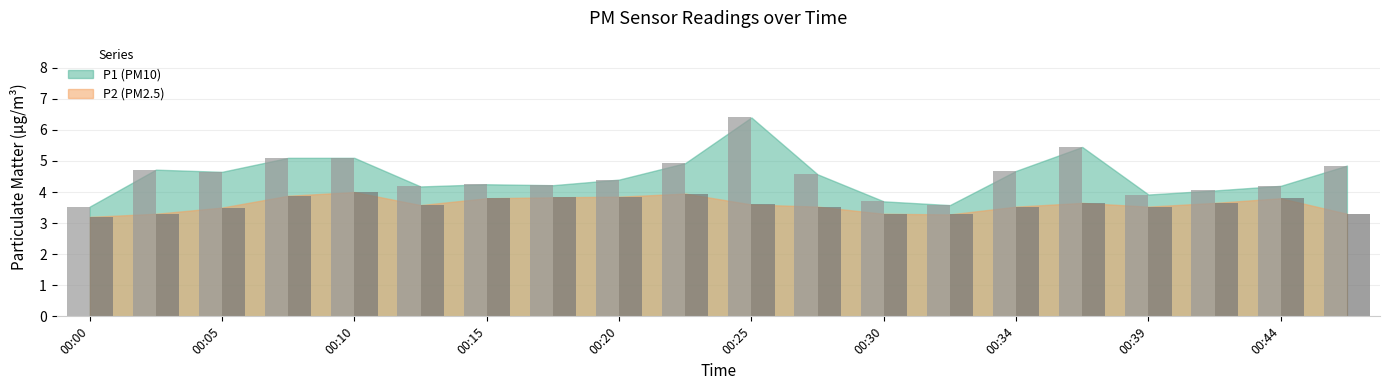

What is the greatest value displayed?

6.4